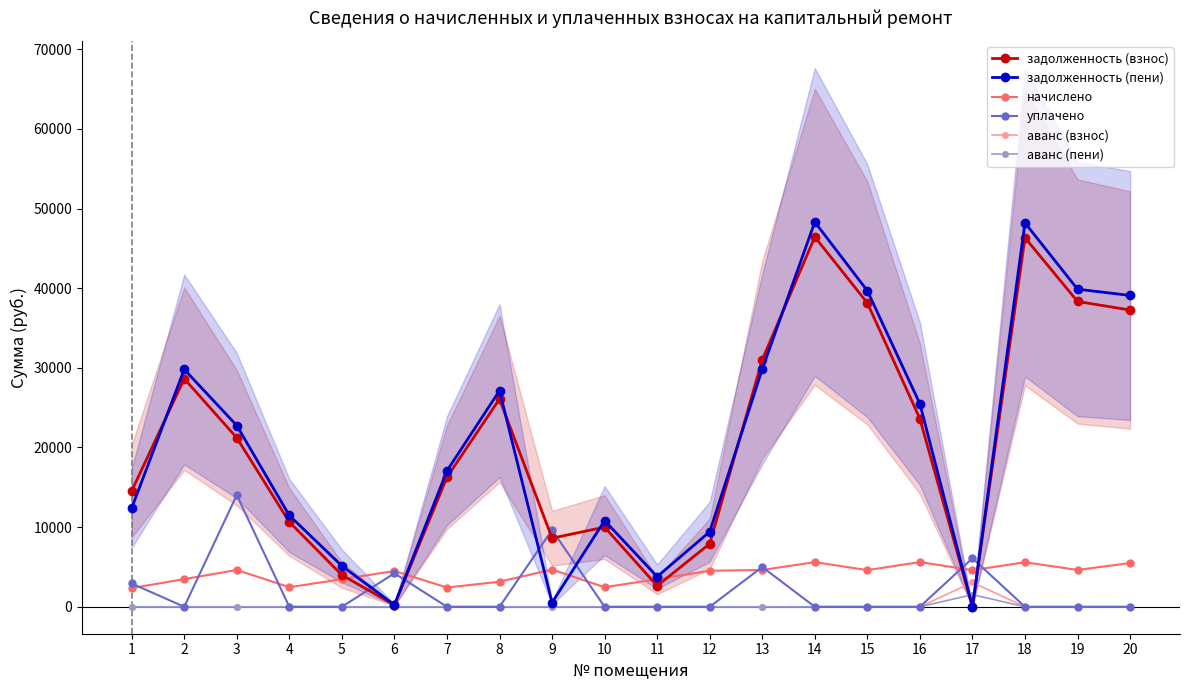

At how many categories does at least one series exceed 37786?

5